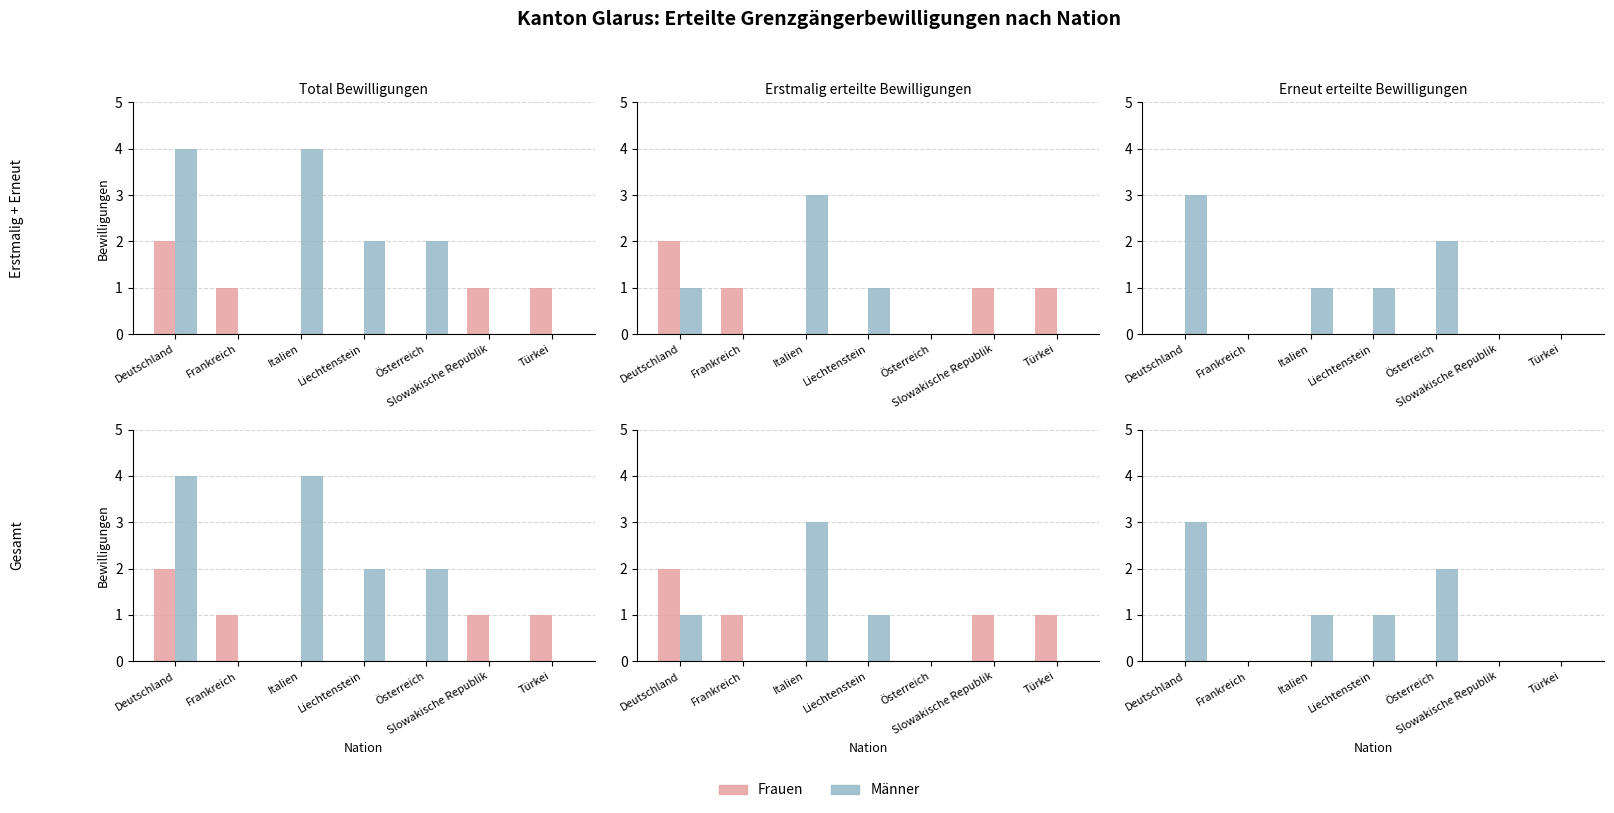

What is the label of the 6th bar from the right?

Frankreich